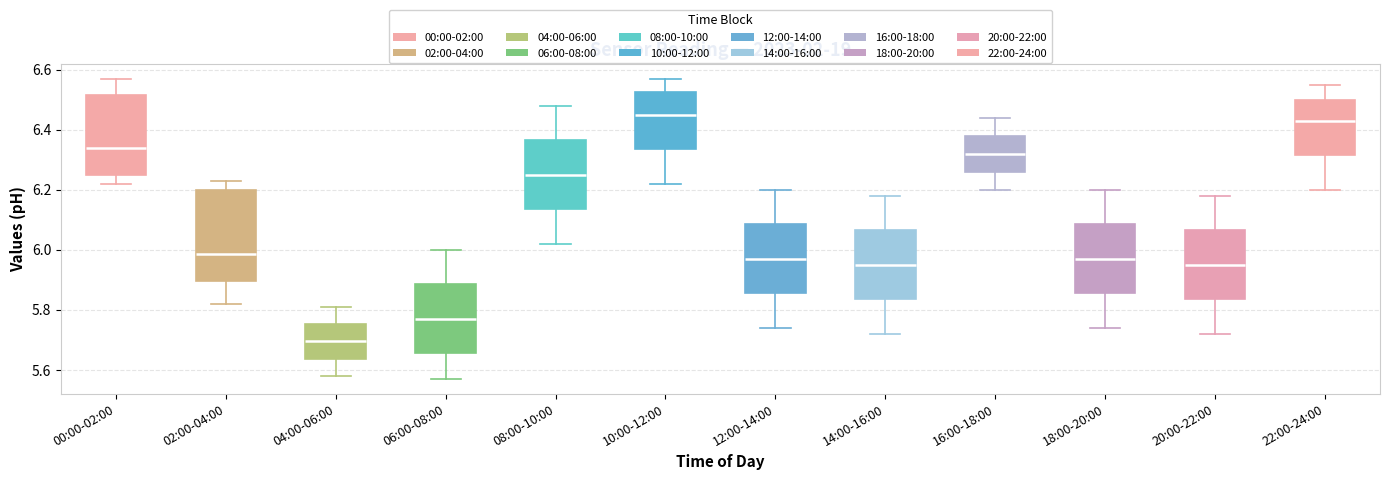

Which box's median line is the lowest?

04:00-06:00